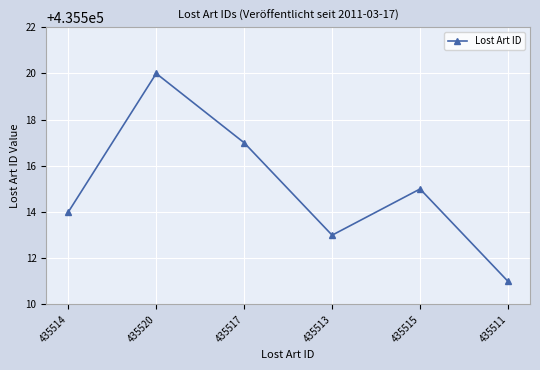

What position from the left is 435513?

4